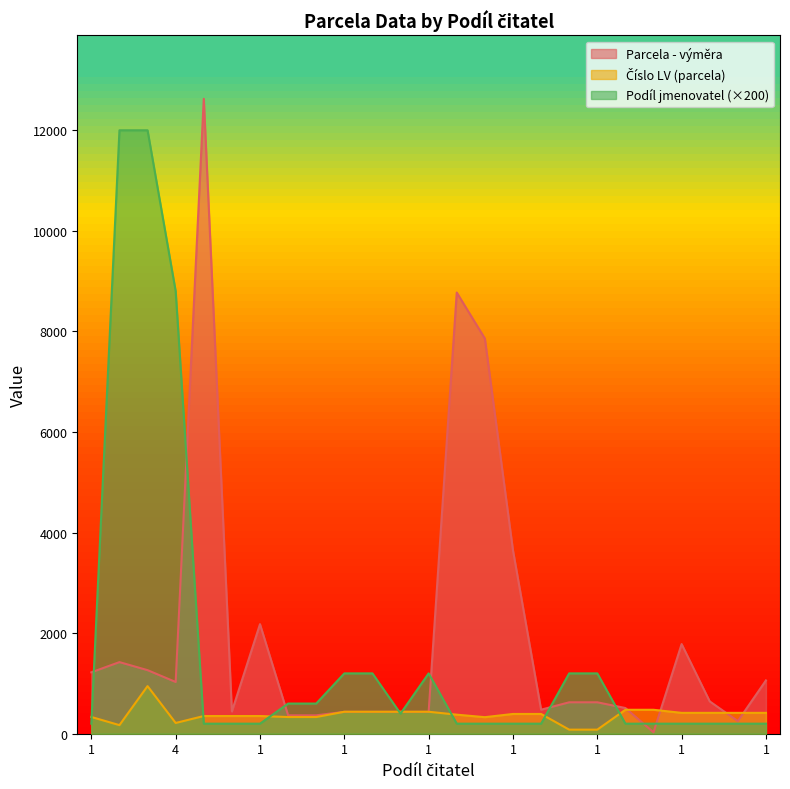

Rank the series at 1 from highest to lowest value.

Parcela - výměra, Číslo LV (parcela), Podíl jmenovatel